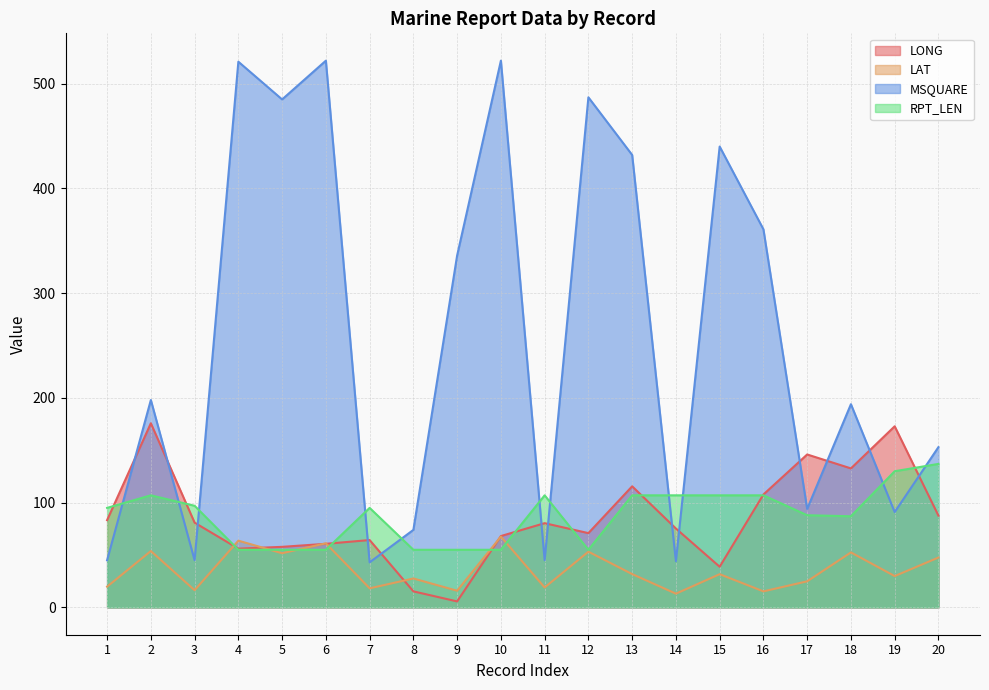

At which category is the sum across all series the highest?

10